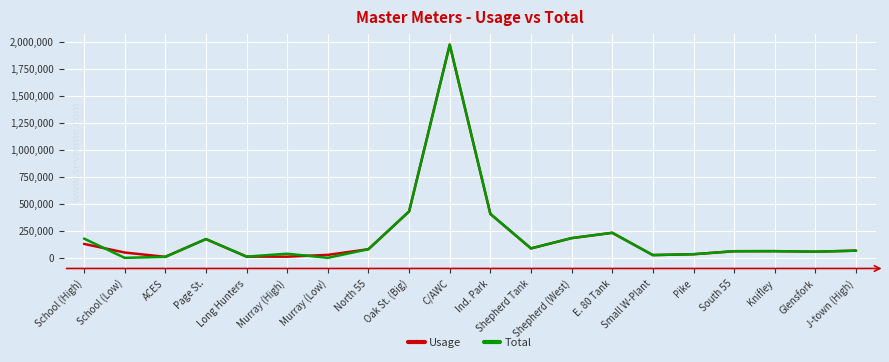

Is it true that Usage equals 3022254 at C/AWC?

False